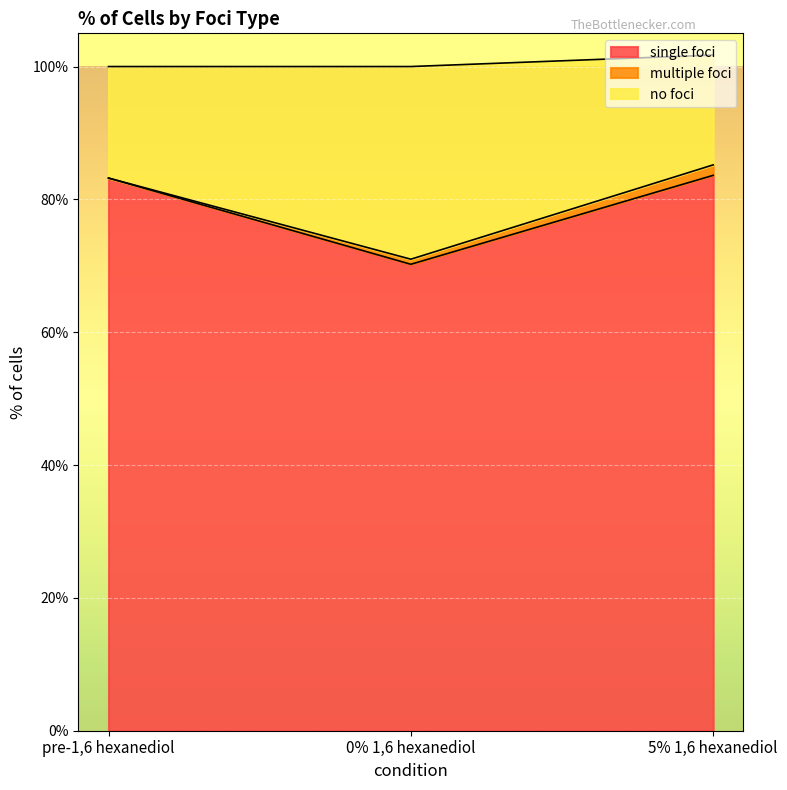

Which category has the lowest value in the single foci series?

0% 1,6 hexanediol